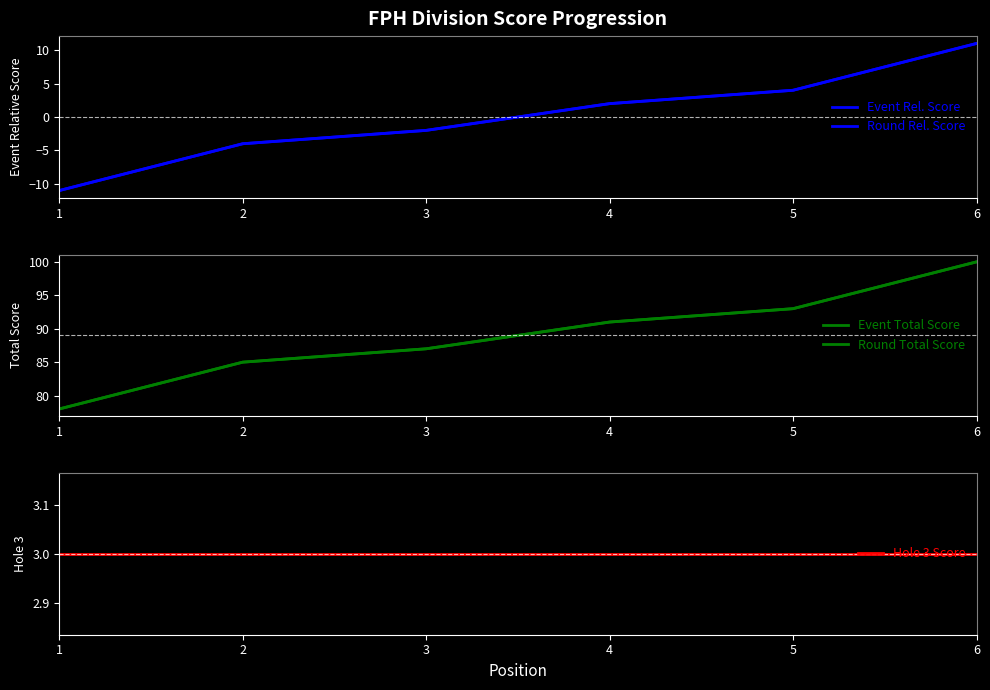

Which series changed the most between 3 and 6?

Event Rel. Score